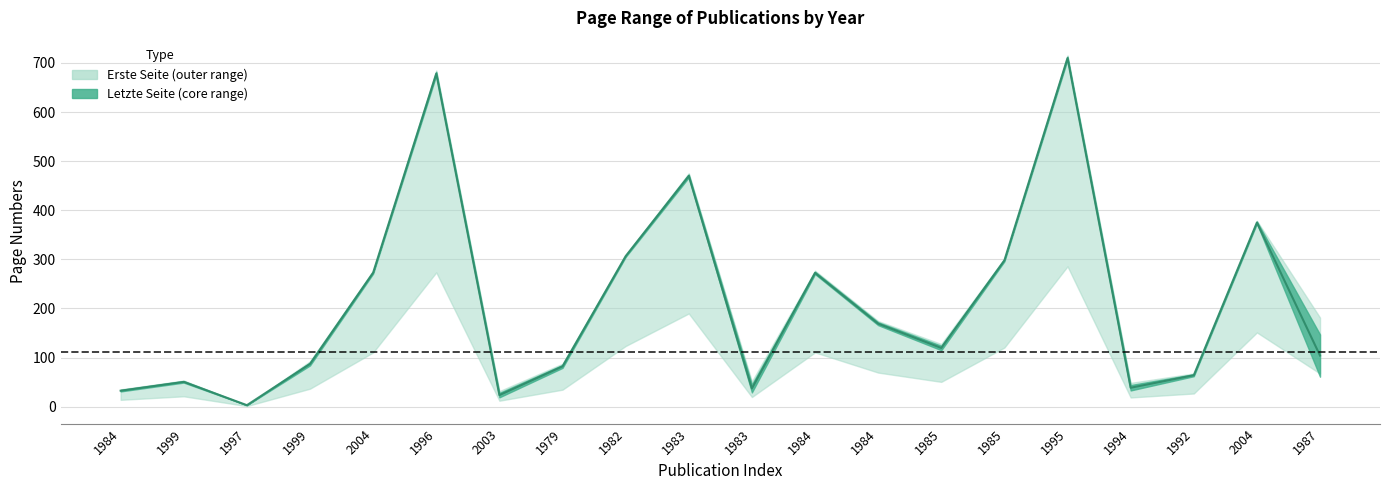

What is the sum of all values?

4194.0